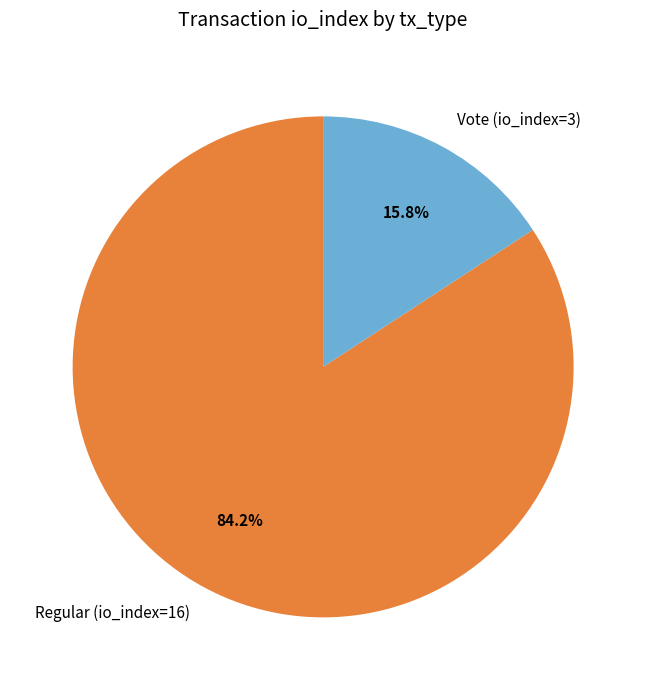

To the nearest percent, what is the average slice percentage?

50%